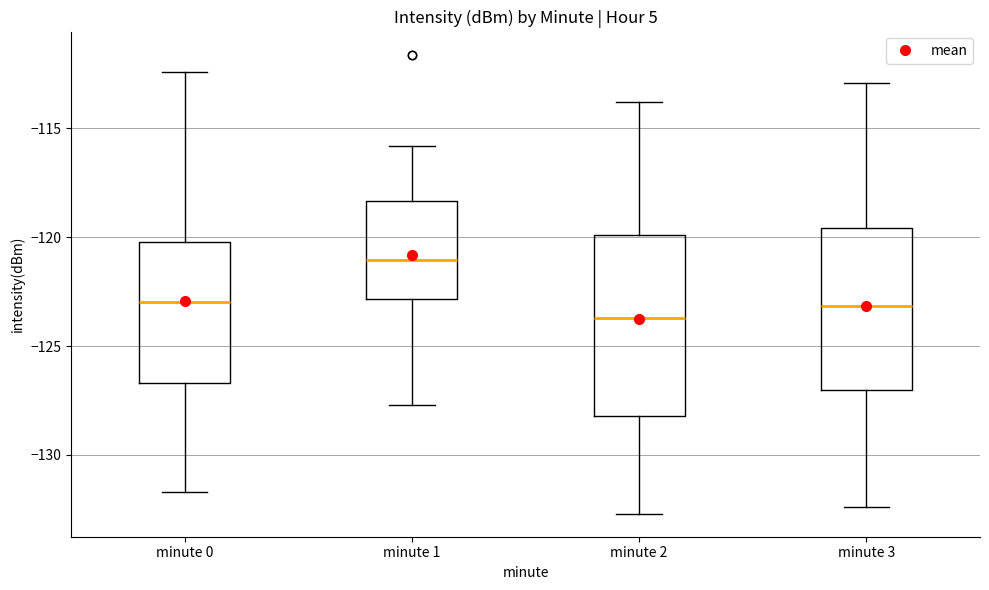

Which box has the lowest median line?

minute 2